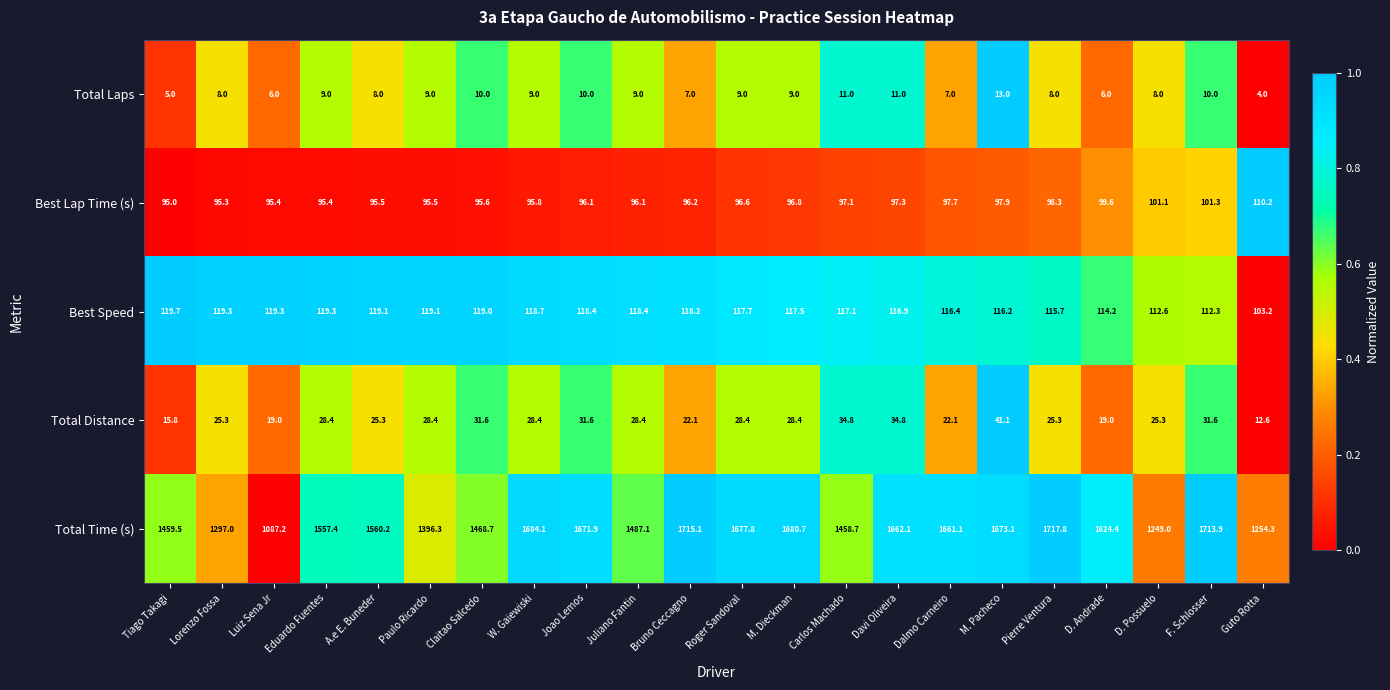

What is the difference between the maximum and minimum values in the Best Speed series?

16.5